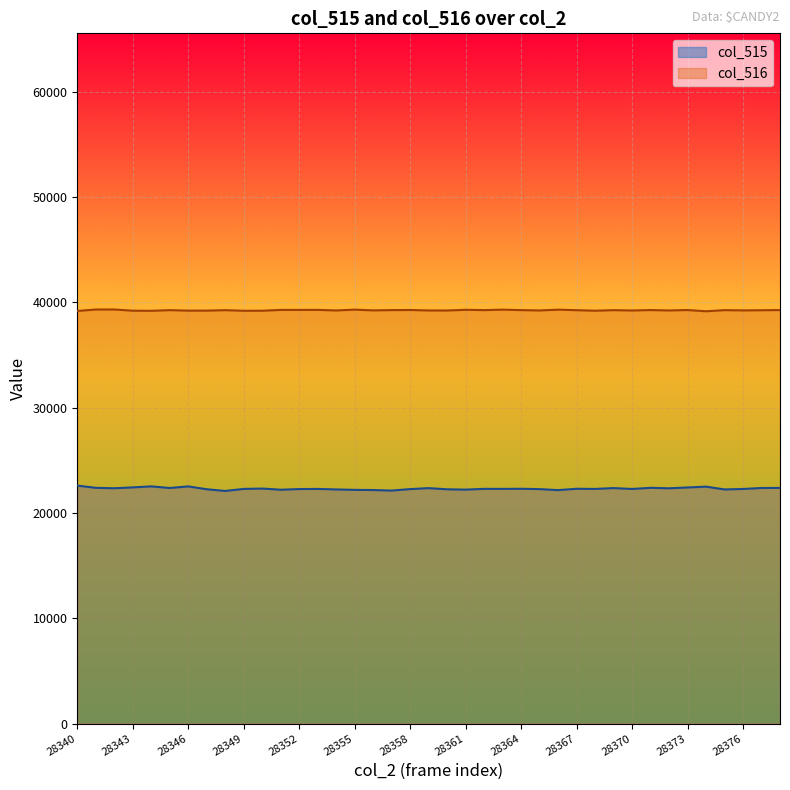

Is it true that col_515 equals 22230 at 28354?

True